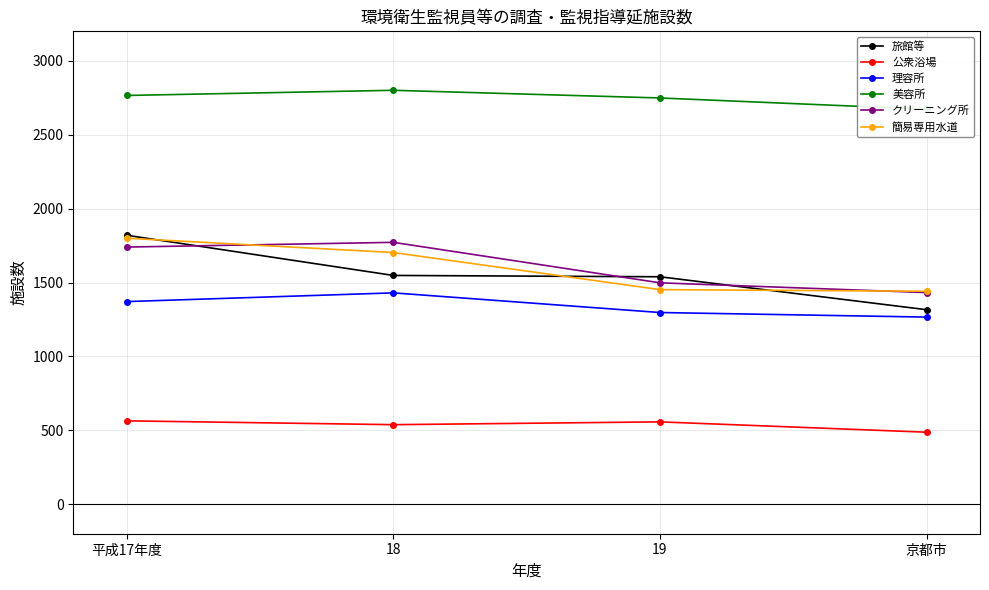

At which category is the sum across all series the highest?

平成17年度